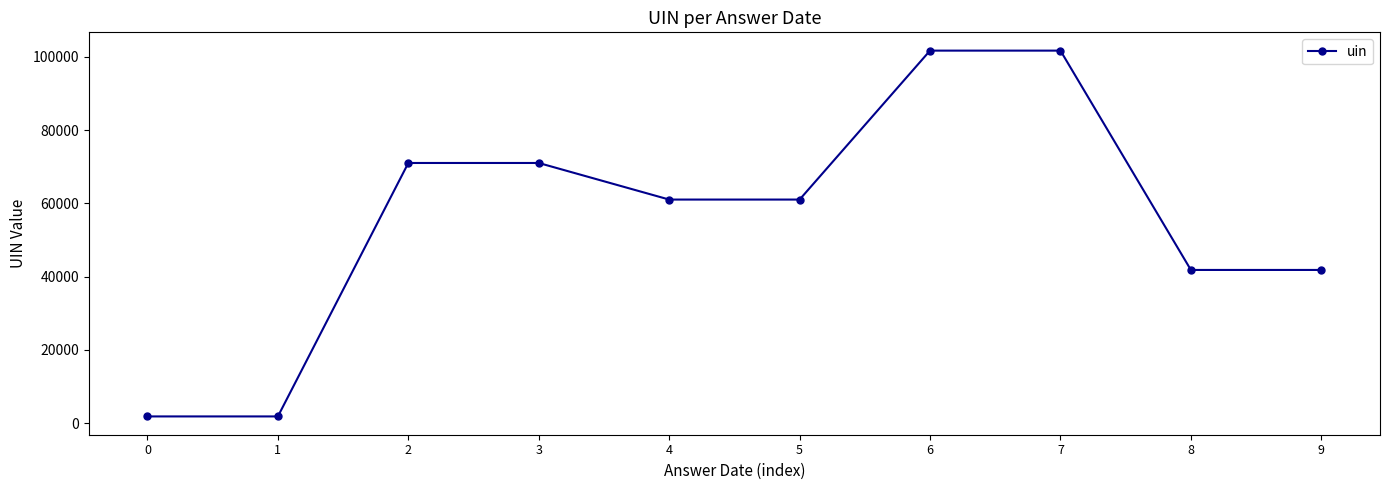

Approximately how many times larger is the value at 7 compared to 4?

1.7